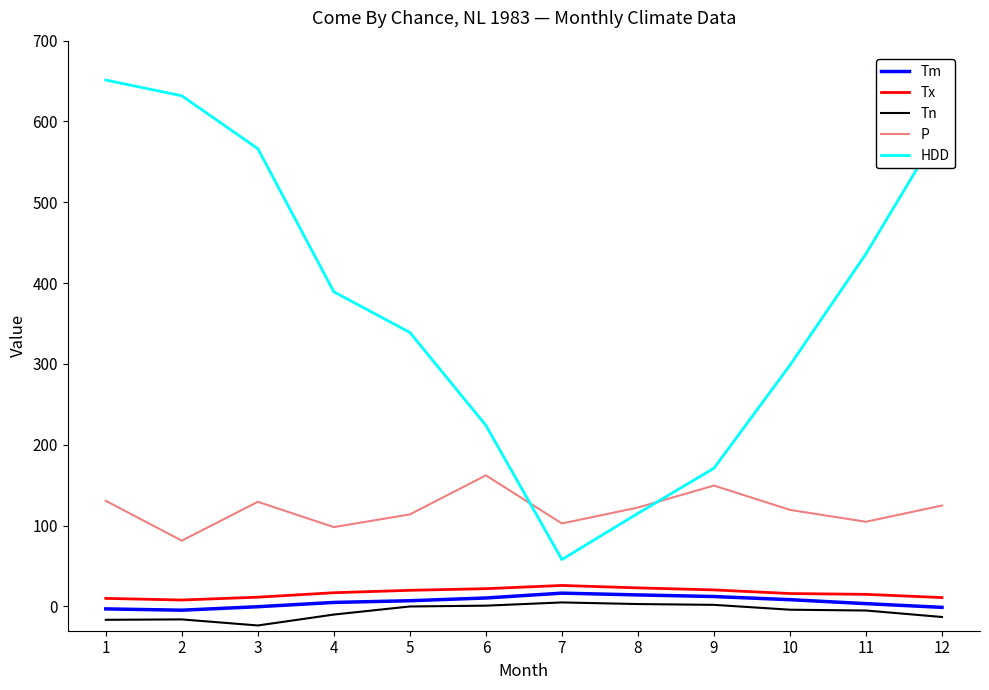

Is it true that P equals 162.2 at 6?

True